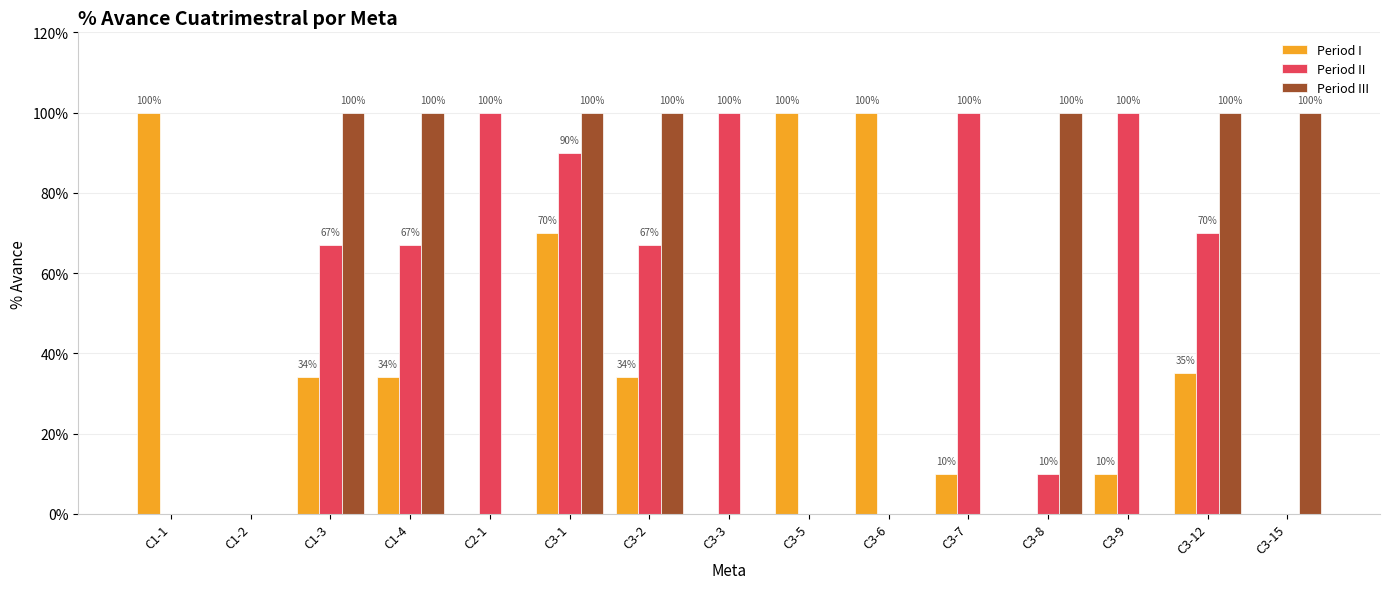

What is the highest value of the Period III series?

1.0